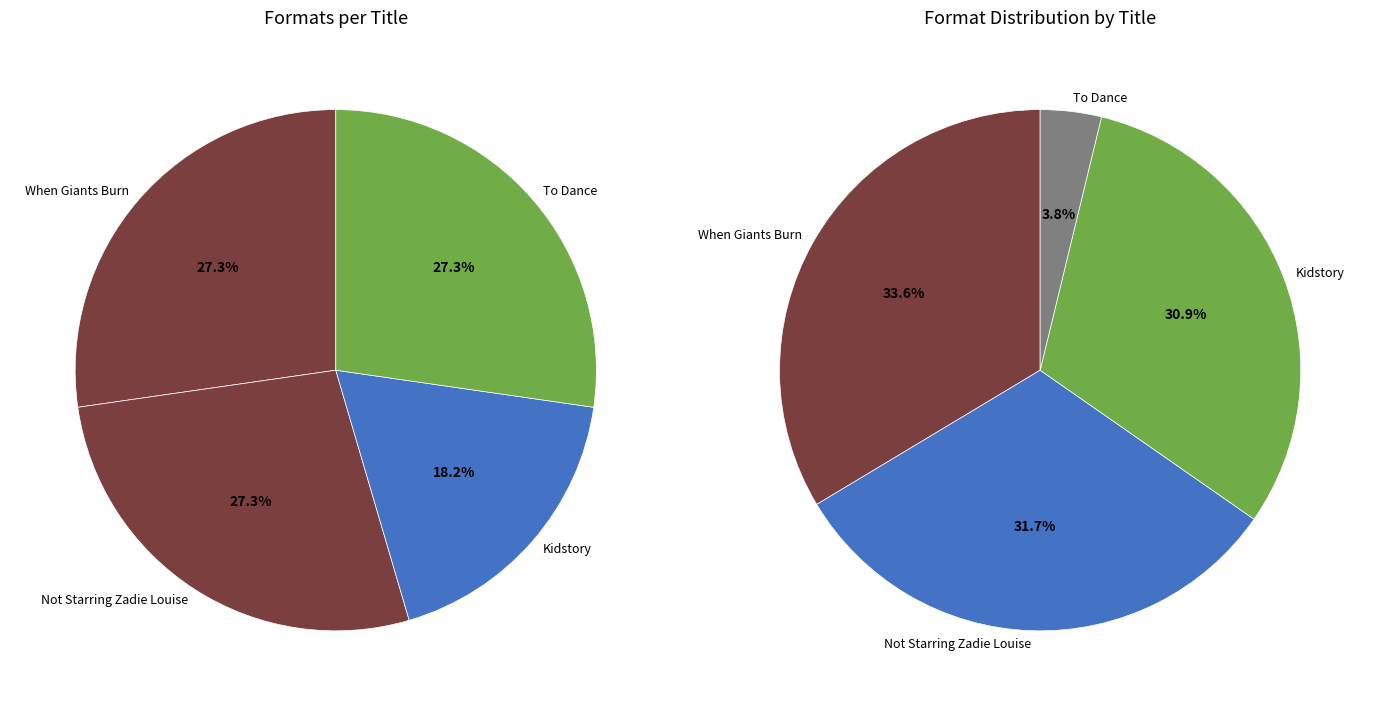

To the nearest percent, what is the combined percentage of When Giants Burn and Not Starring Zadie Louise?

55%